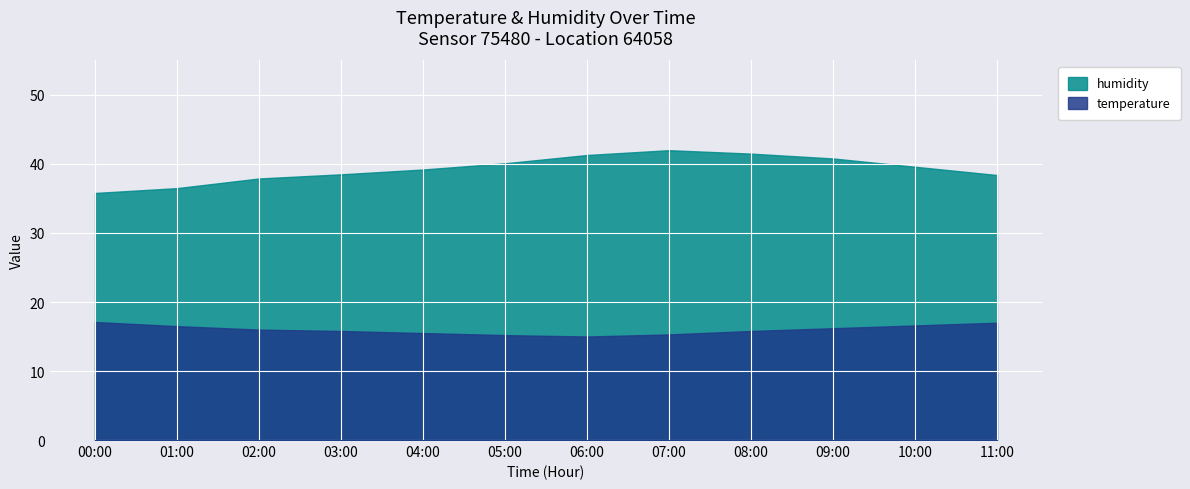

What is the sum of the humidity values at 08:00 and 09:00?

82.3